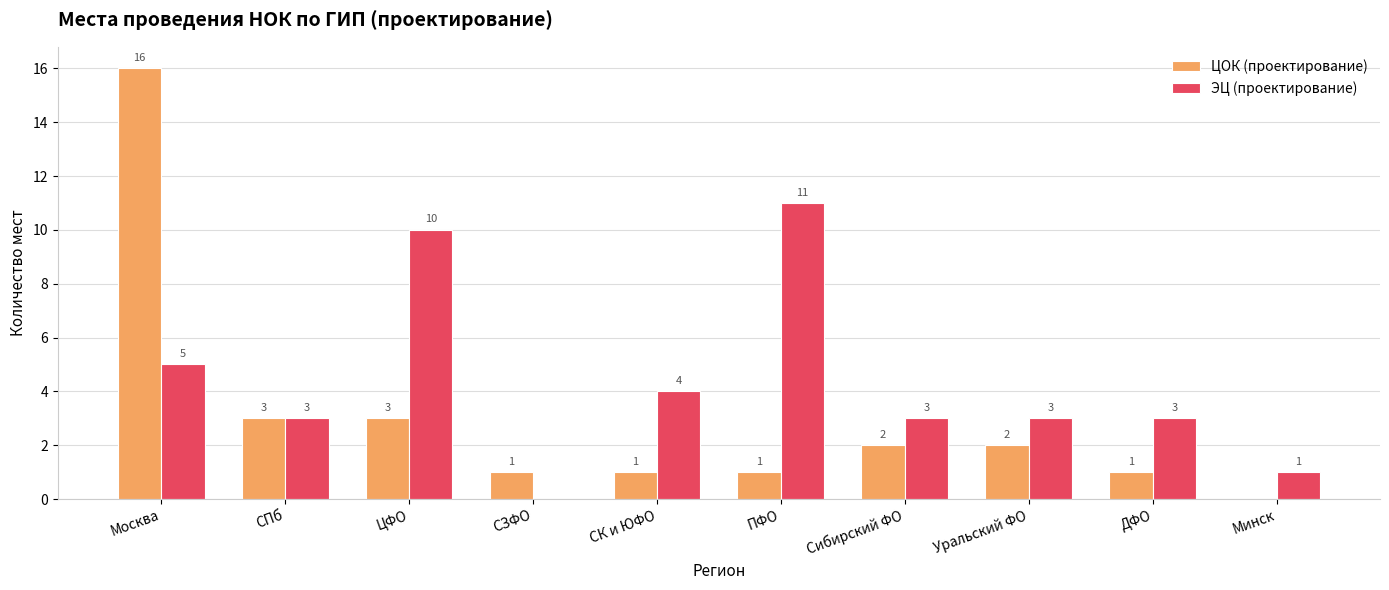

Are the bars grouped side by side (vs. stacked)?

Yes